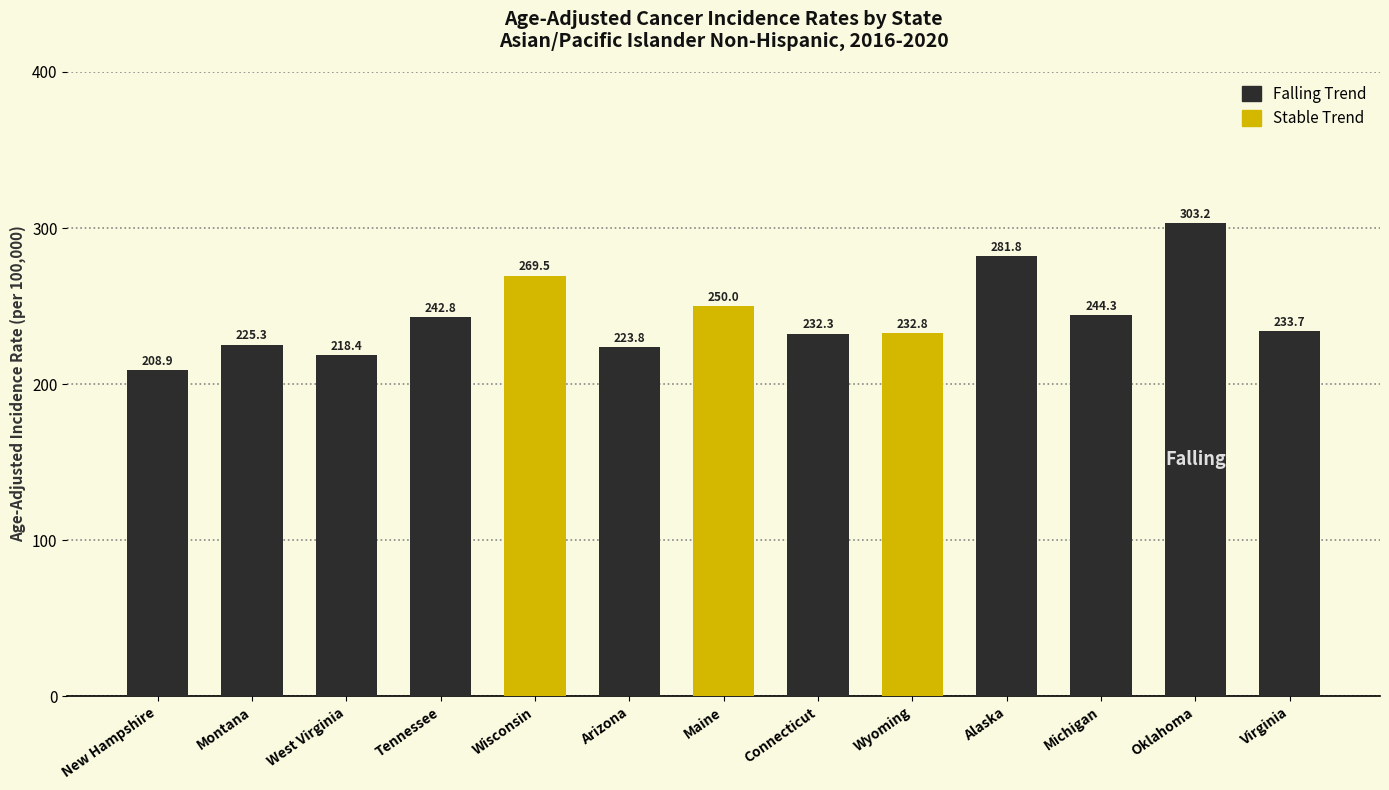

Reading left to right, transcribe all the data shown in this chart.

New Hampshire=208.9	Montana=225.3	West Virginia=218.4	Tennessee=242.8	Wisconsin=269.5	Arizona=223.8	Maine=250.0	Connecticut=232.3	Wyoming=232.8	Alaska=281.8	Michigan=244.3	Oklahoma=303.2	Virginia=233.7